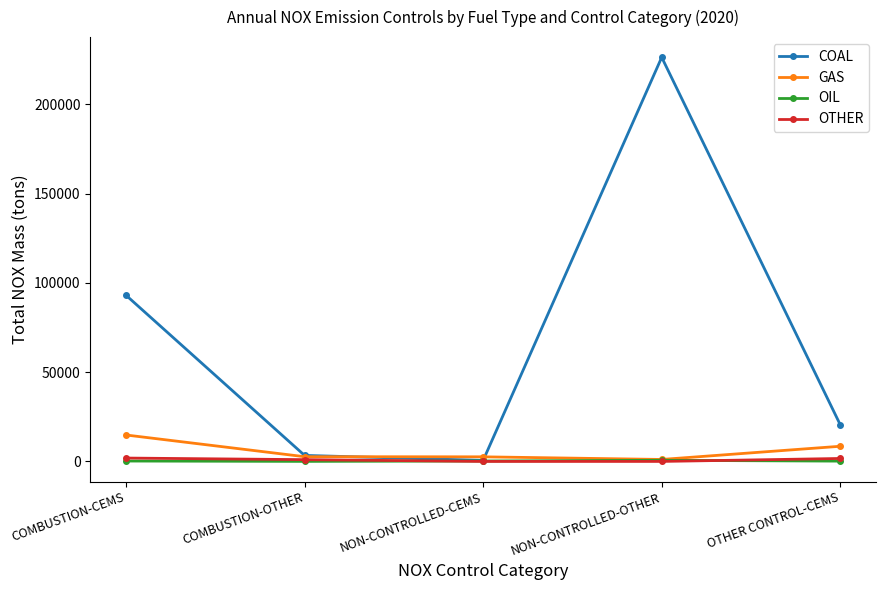

Which series has the widest spread of values?

COAL